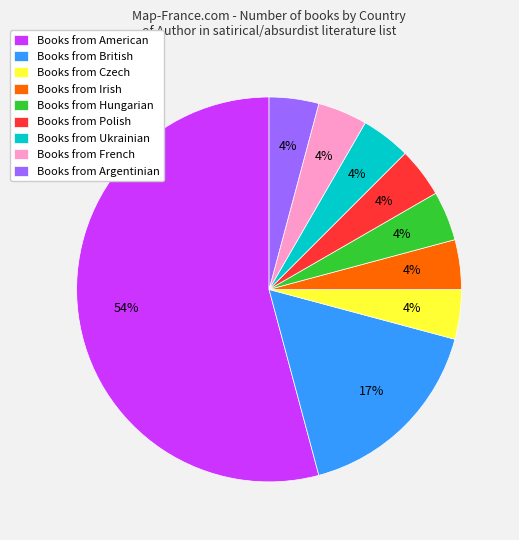

Combined, do Books from Polish and Books from British account for over 50%?

No